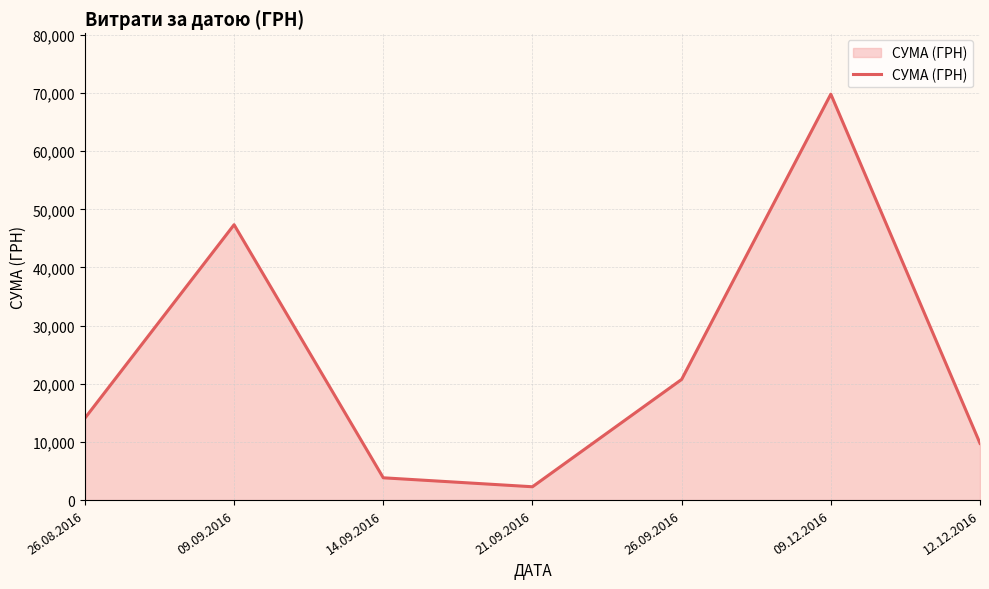

Does the chart display data point markers on the line(s)?

No